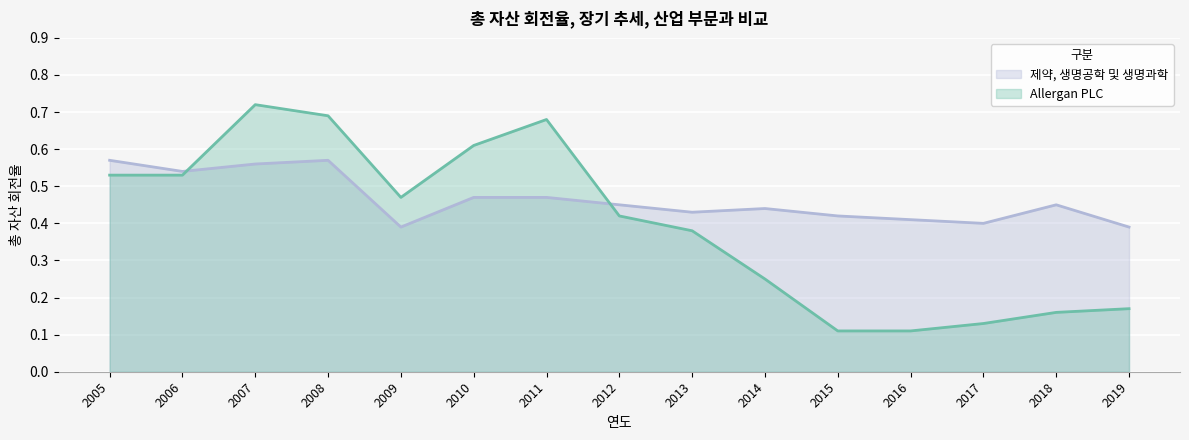

How many categories are shown in the chart?

15